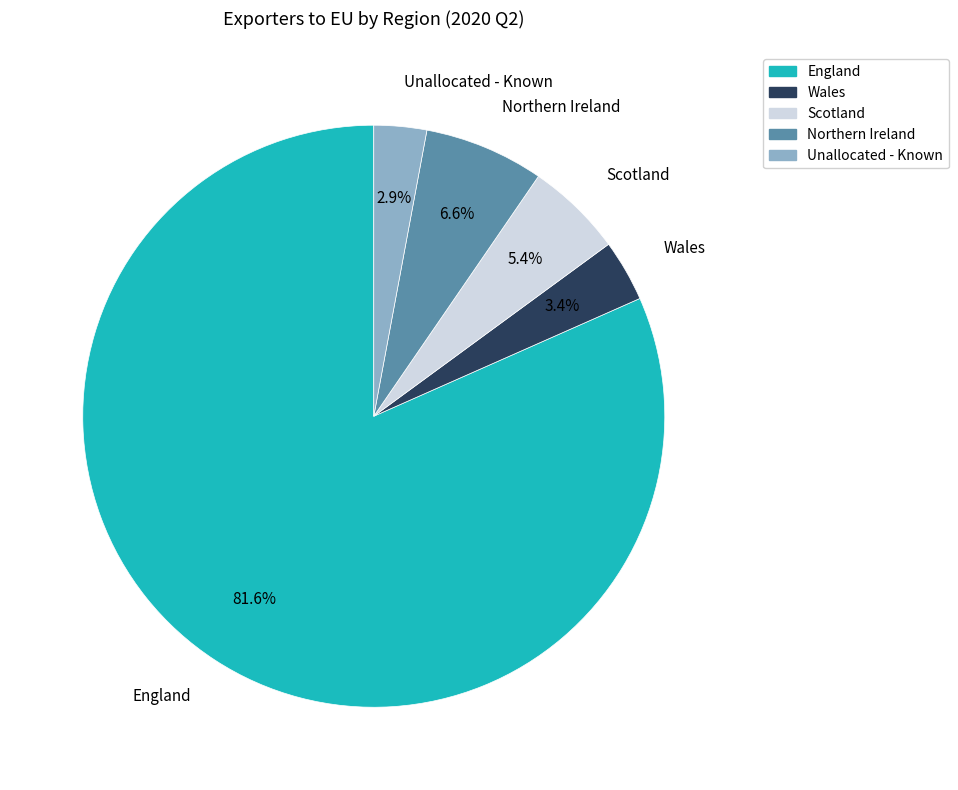

To the nearest percent, what percentage of the pie is England?

82%